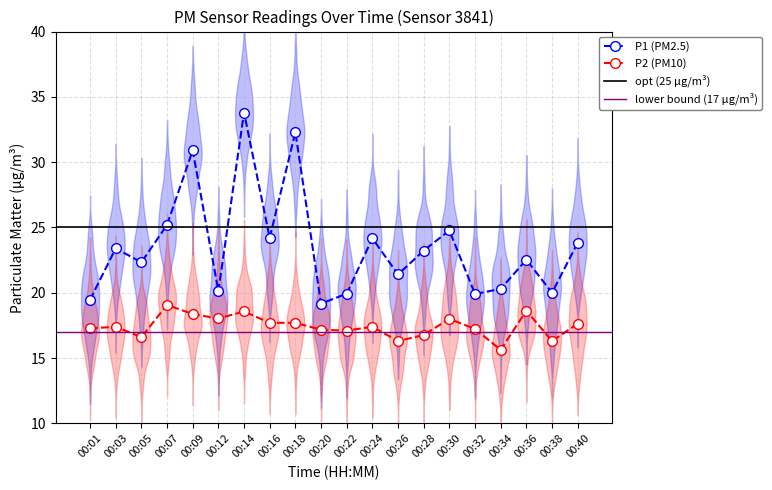

What is the value of the P2 point at the 6th from the left?

18.0